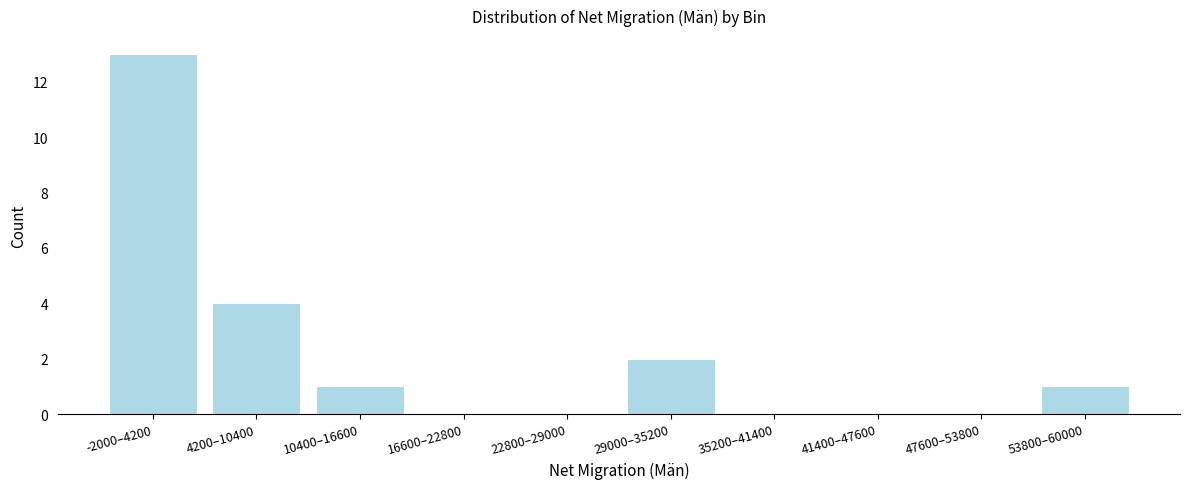

Reading right to left, list all the values displayed in this chart.

53800–60000=1	47600–53800=0	41400–47600=0	35200–41400=0	29000–35200=2	22800–29000=0	16600–22800=0	10400–16600=1	4200–10400=4	-2000–4200=13